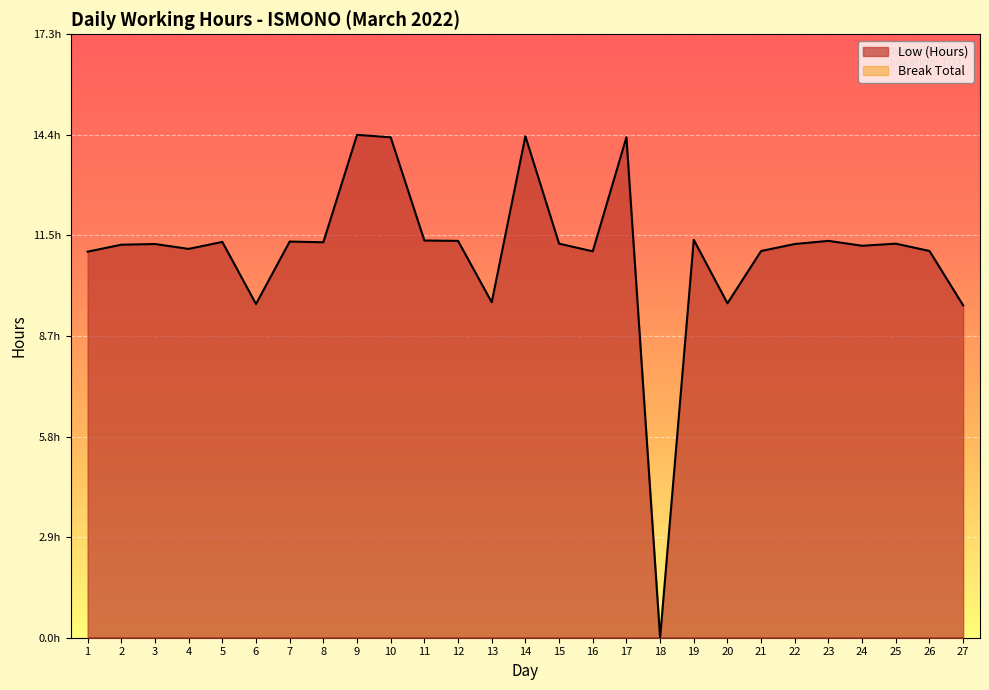

What is the average value?

11.1